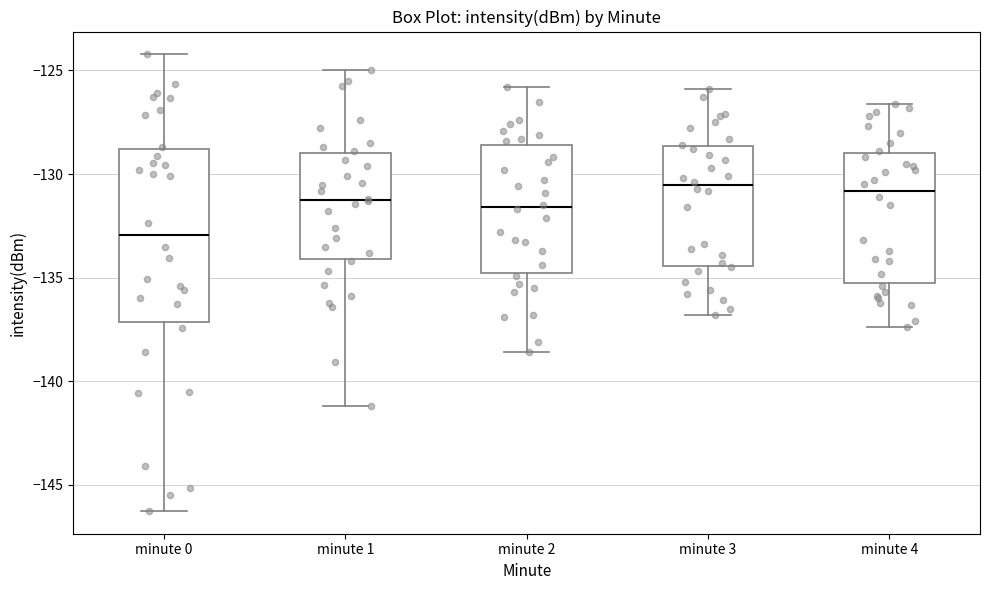

Which box's median line is the lowest?

minute 0